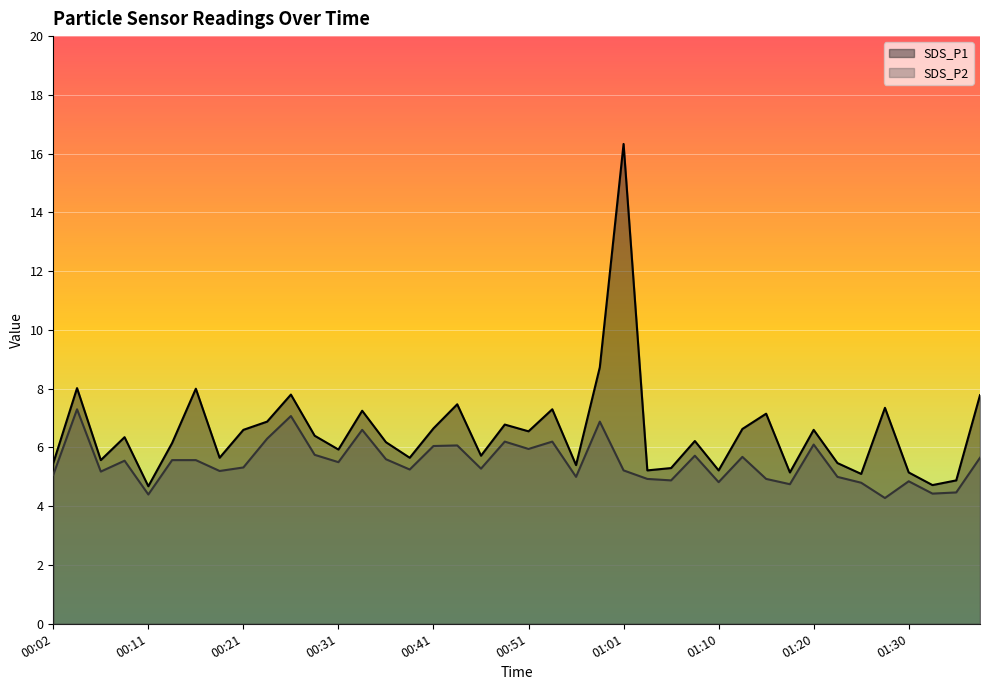

True or false: SDS_P2 has a value of 7.9 at 00:41.

False